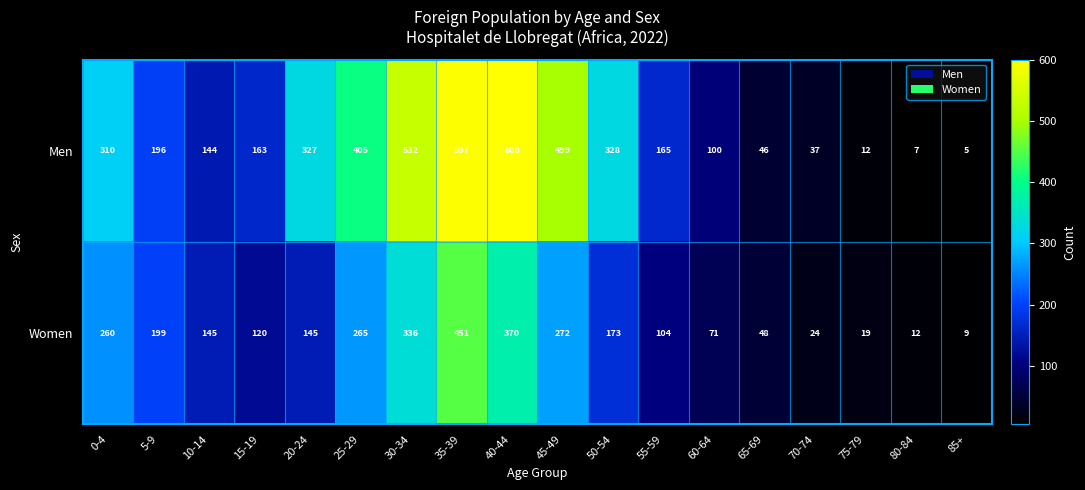

Rank the series at 75-79 from lowest to highest value.

Men, Women